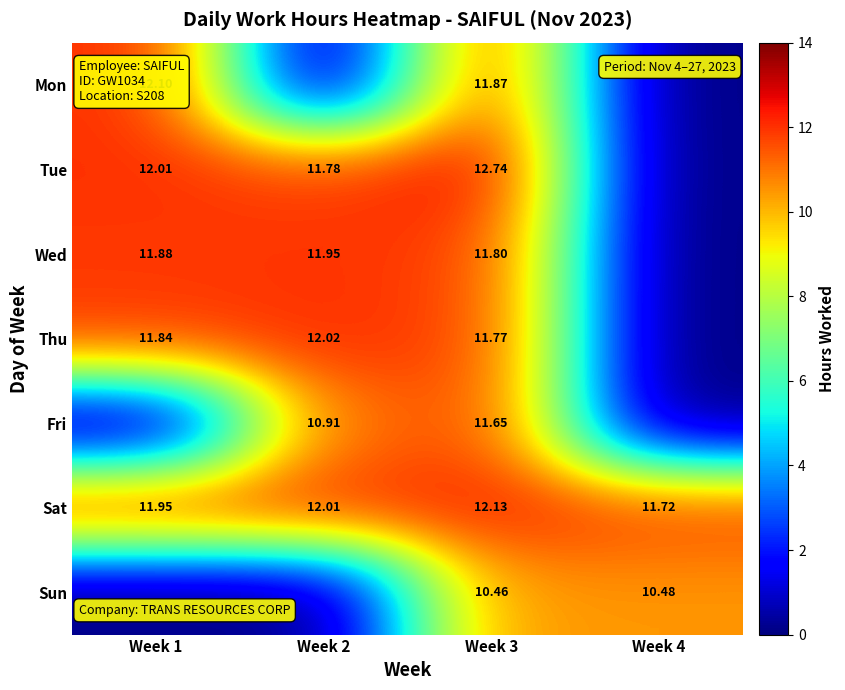

Rank the series at Week 3 from highest to lowest value.

Tue, Sat, Mon, Wed, Thu, Fri, Sun